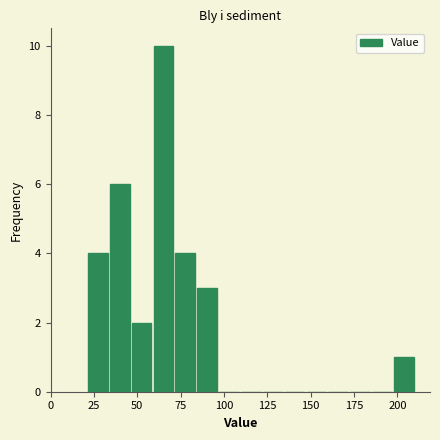

Around what value on the x-axis is the tallest bar? Give the approximate position of its centre, as read against the axis.

65